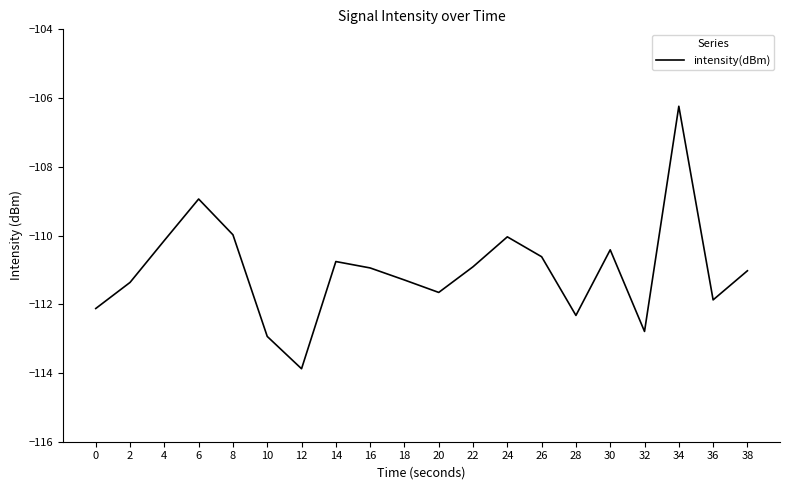

What is the approximate value at 36?

-111.9